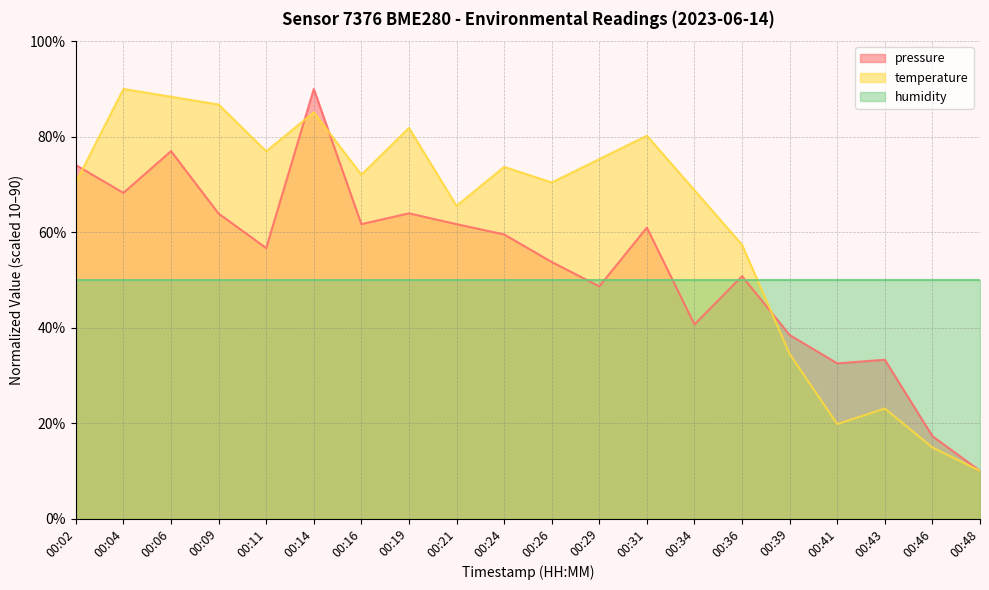

Where is the first local maximum for temperature?

00:04